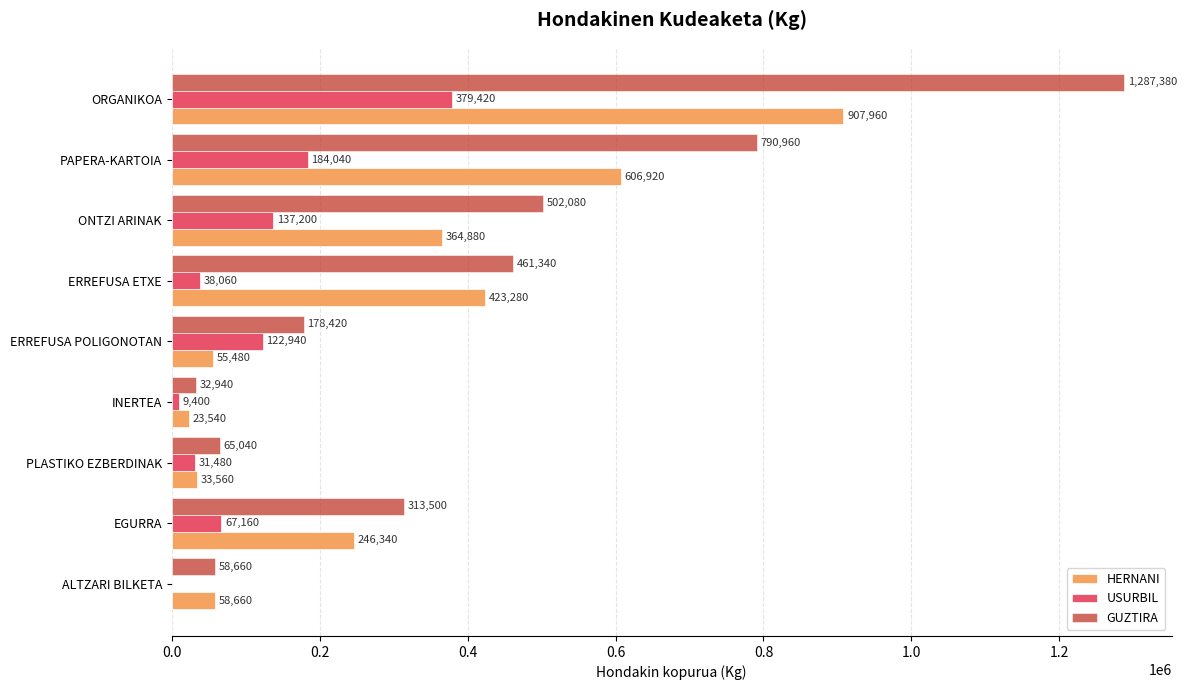

What is the approximate value of USURBIL at ERREFUSA ETXE?

38060